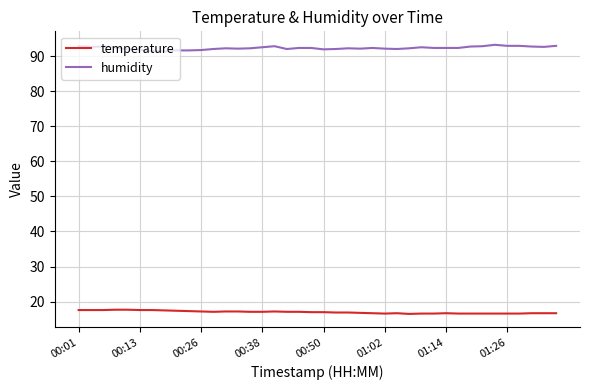

What is the difference between the maximum and minimum values in the humidity series?

1.9